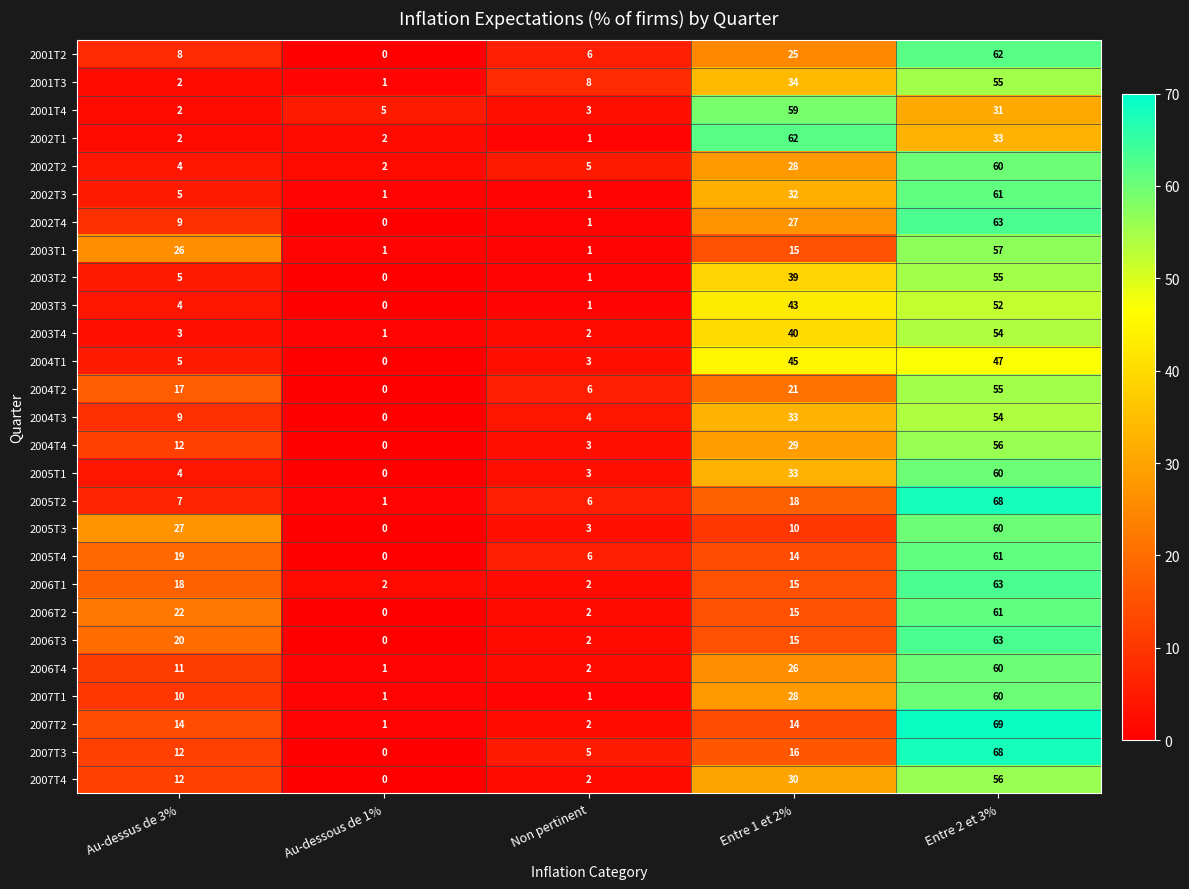

At how many categories does at least one series exceed 30?

2